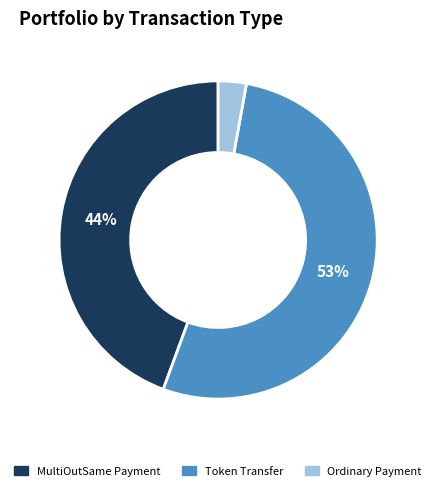

Count the number of slices in the pie.

3